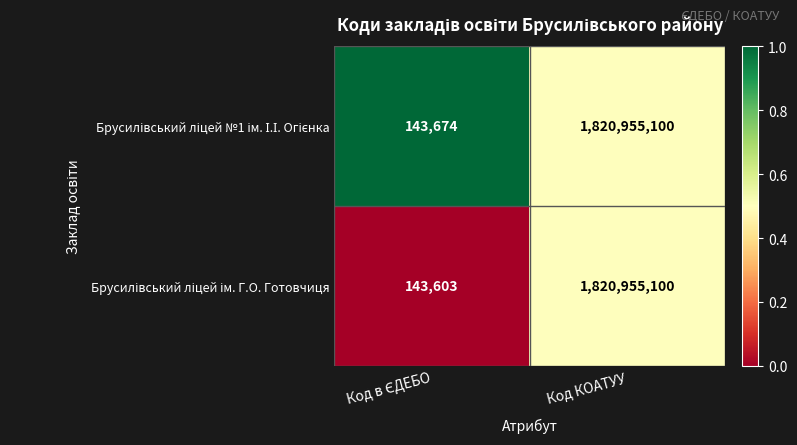

At which category does the chart reach its peak across all series?

Код КОАТУУ